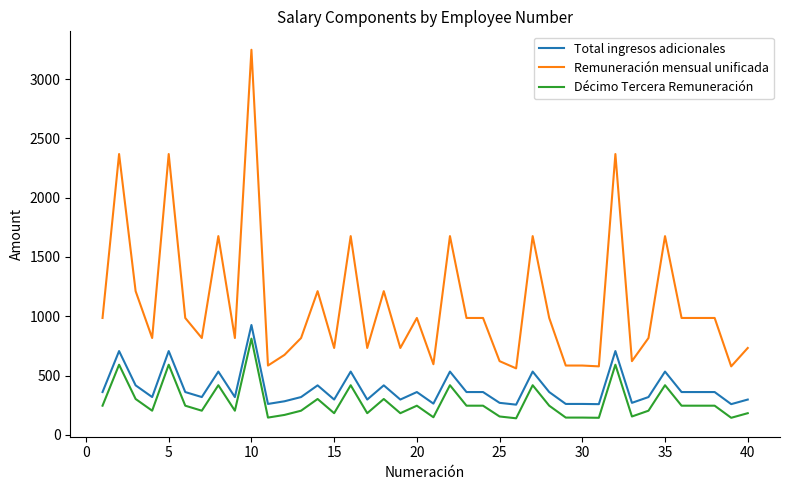

Which series has the largest range (max minus min)?

Remuneración mensual unificada